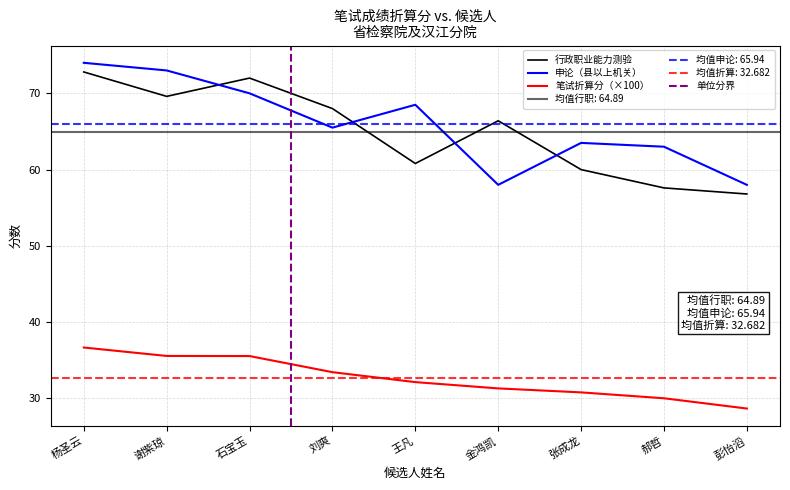

Which series has the largest total across all categories?

申论（县以上机关）